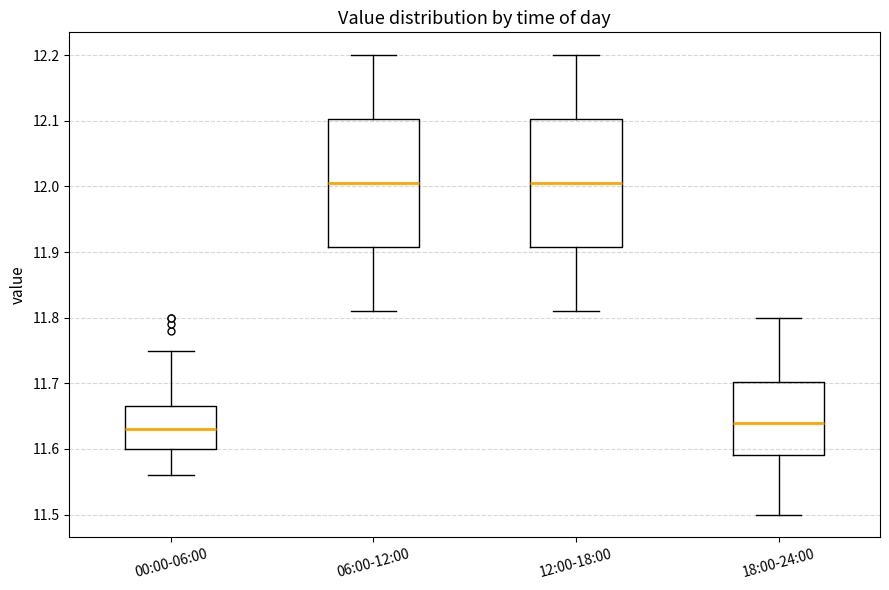

Reading left to right, read every box against the y-axis: the position of its median line, the range the box covers, and the ends of its whiskers. The values are not printed on the chart, so give them approximately, as read against the axis.

00:00-06:00: median 11.63, box 11.60 to 11.67, whiskers 11.56 to 11.75
06:00-12:00: median 12.01, box 11.91 to 12.10, whiskers 11.81 to 12.20
12:00-18:00: median 12.01, box 11.91 to 12.10, whiskers 11.81 to 12.20
18:00-24:00: median 11.64, box 11.59 to 11.70, whiskers 11.50 to 11.80